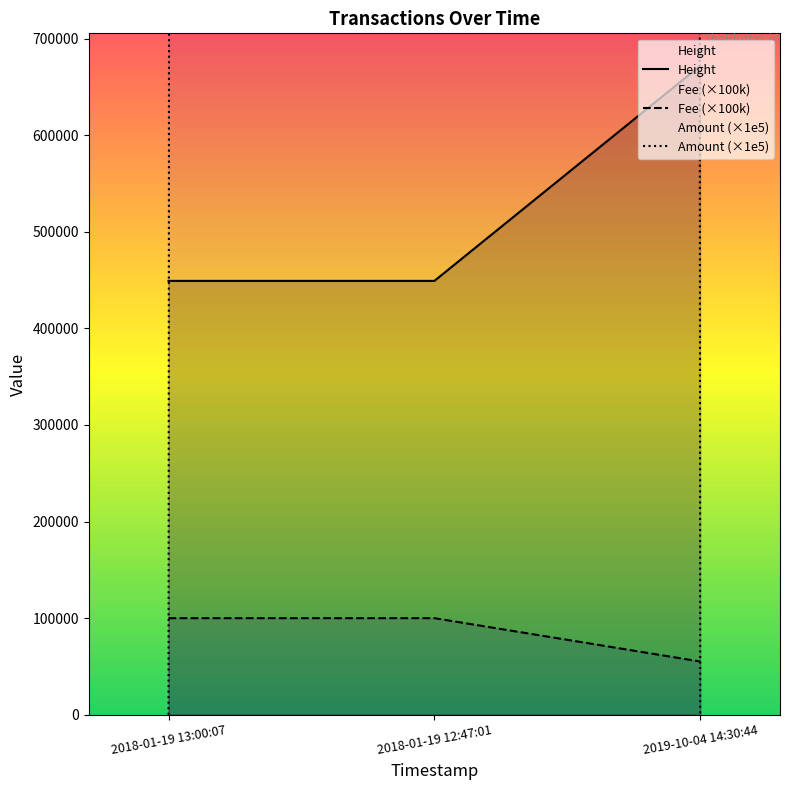

The Amount (×1e5) series shows 218065589.1 at 2018-01-19 12:47:01. True or false?

False